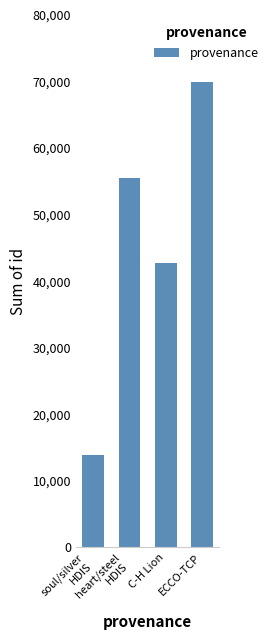

What is the sum of all values?

182024